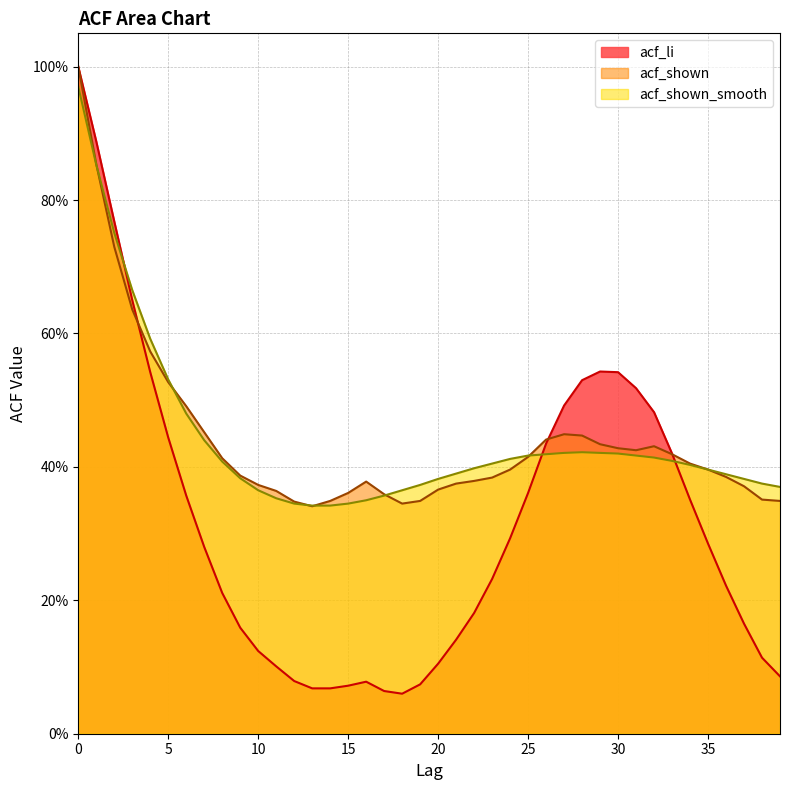

What is the difference between the second highest and minimum values in the acf_shown_smooth series?

0.5